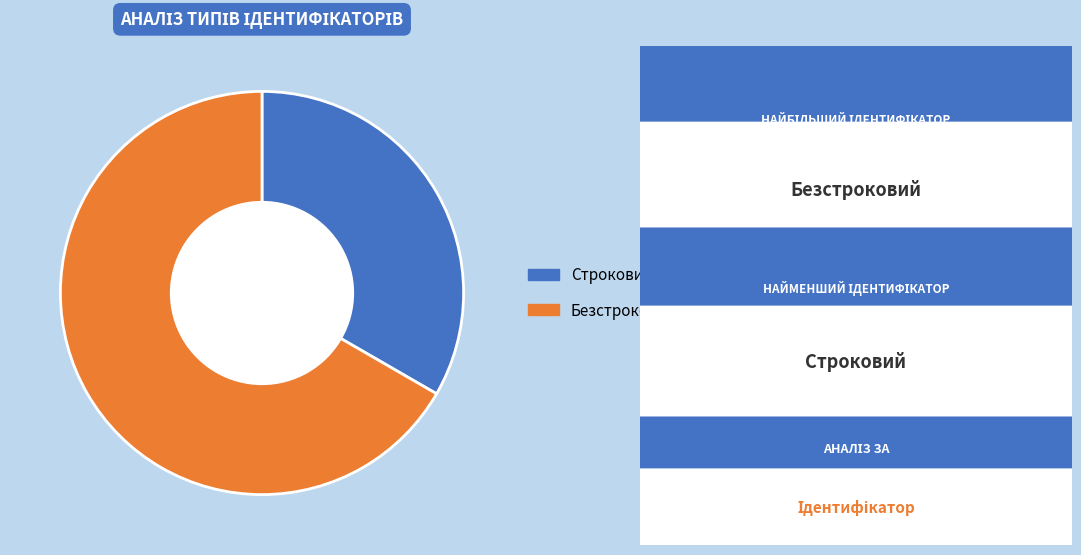

Which slice represents more than half of the pie?

Безстроковий